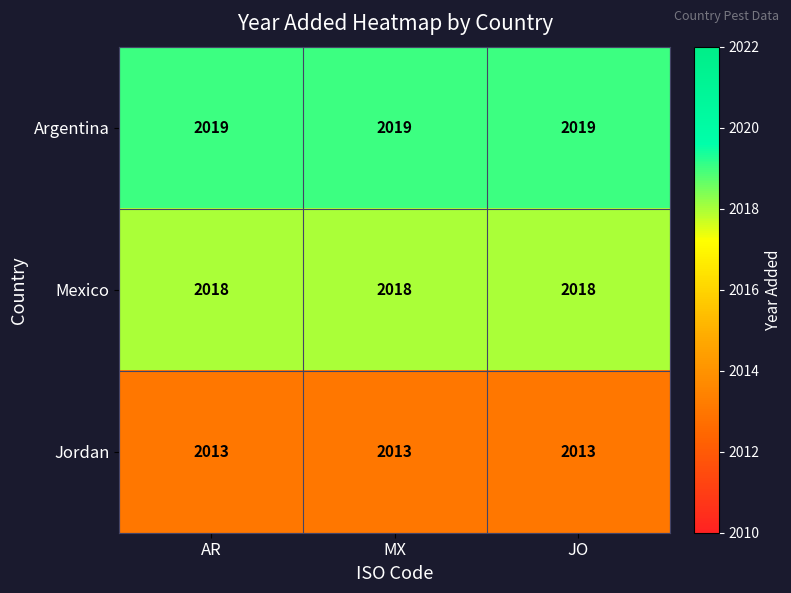

True or false: Mexico has a value of 2773 at JO.

False